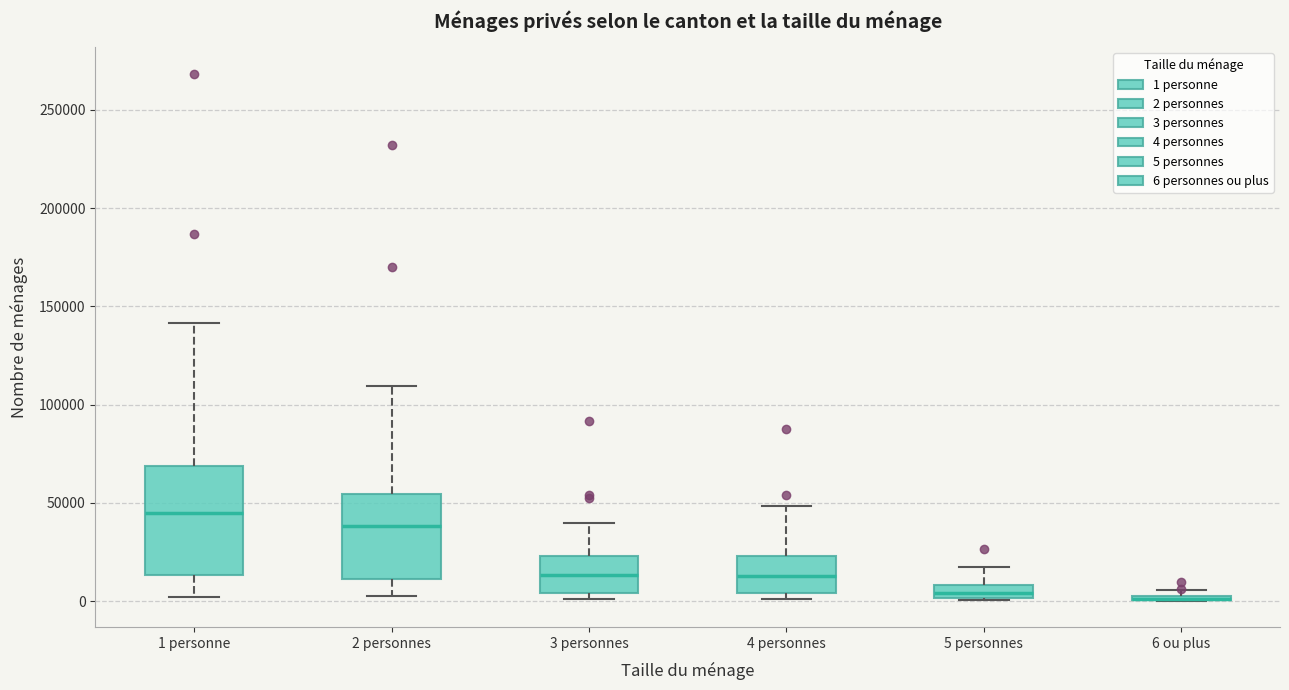

Comparing the boxes themselves (not the whiskers), which one is the tallest?

1 personne